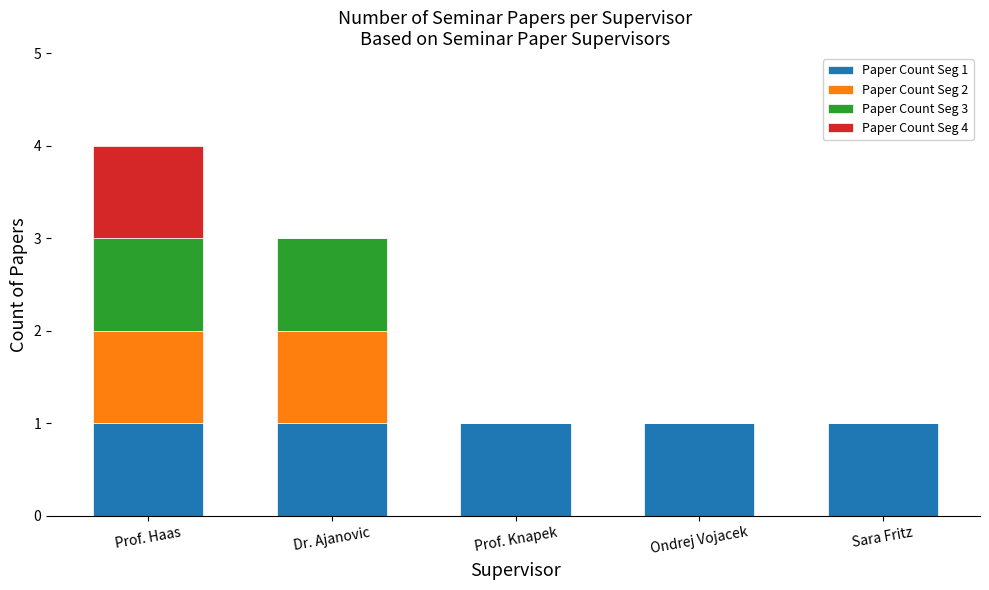

The Paper Count Seg 1 series shows 2 at Dr. Ajanovic. True or false?

False